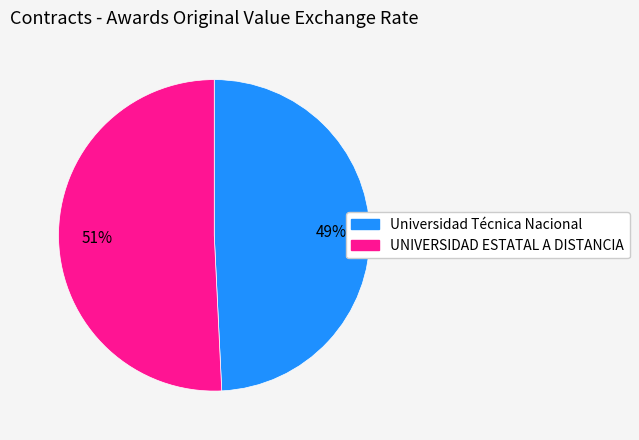

Approximately how many times larger is the value at UNIVERSIDAD ESTATAL A DISTANCIA compared to Universidad Técnica Nacional?

1.0